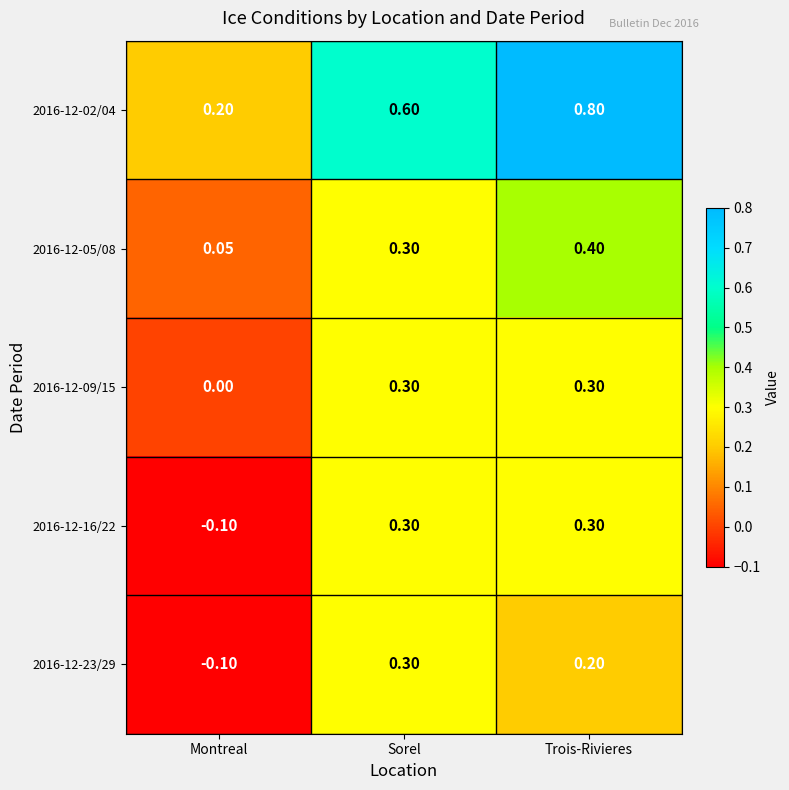

At which label is 2016-12-09/15 closest to 0?

Montreal